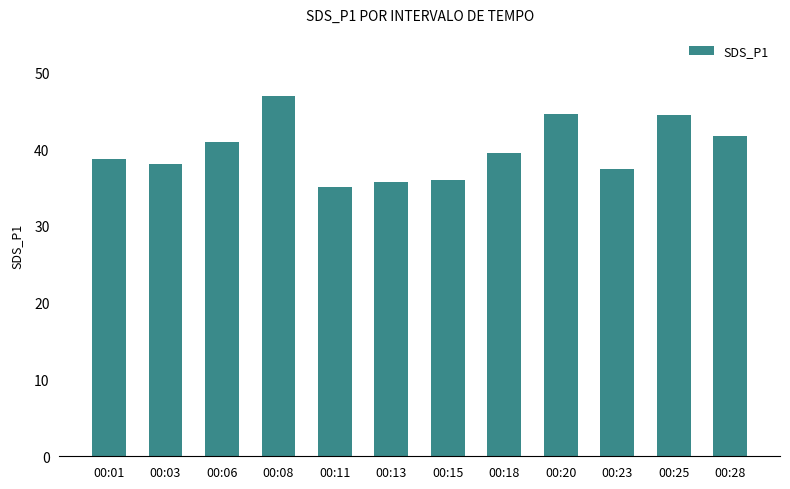

At which label does the data first exceed 39?

00:06